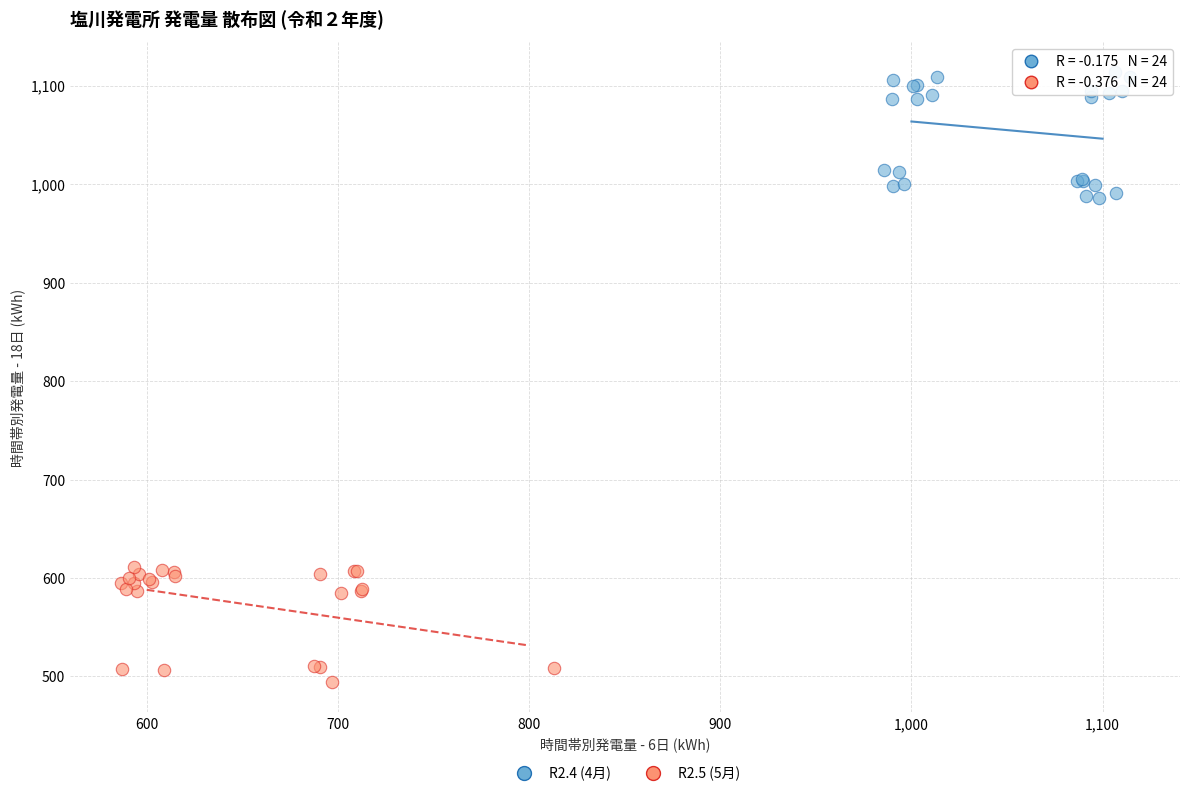

What are all the series names shown in the legend?

R2.4 (4月), R2.5 (5月)